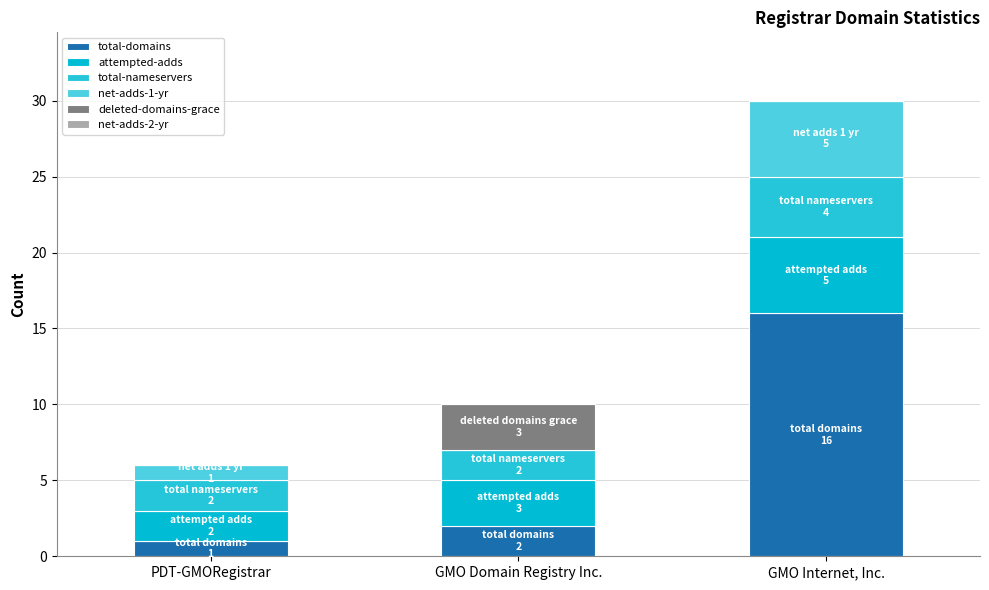

How many distinct data groups are displayed?

5